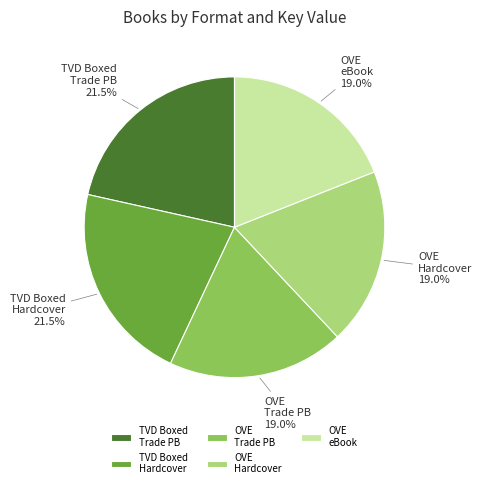

To the nearest percent, what is the average slice percentage?

20%